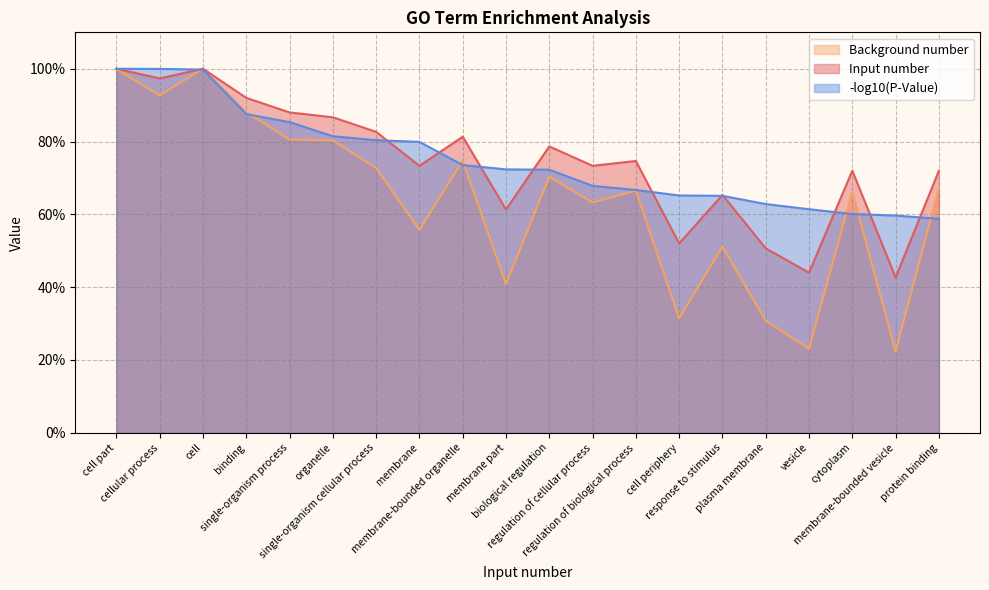

What is the label of the 13th point from the right?

membrane